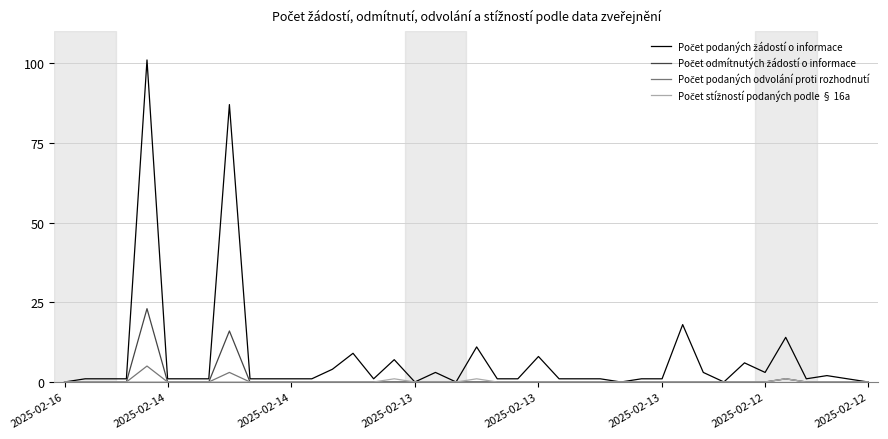

What is the maximum value shown in the chart?

101